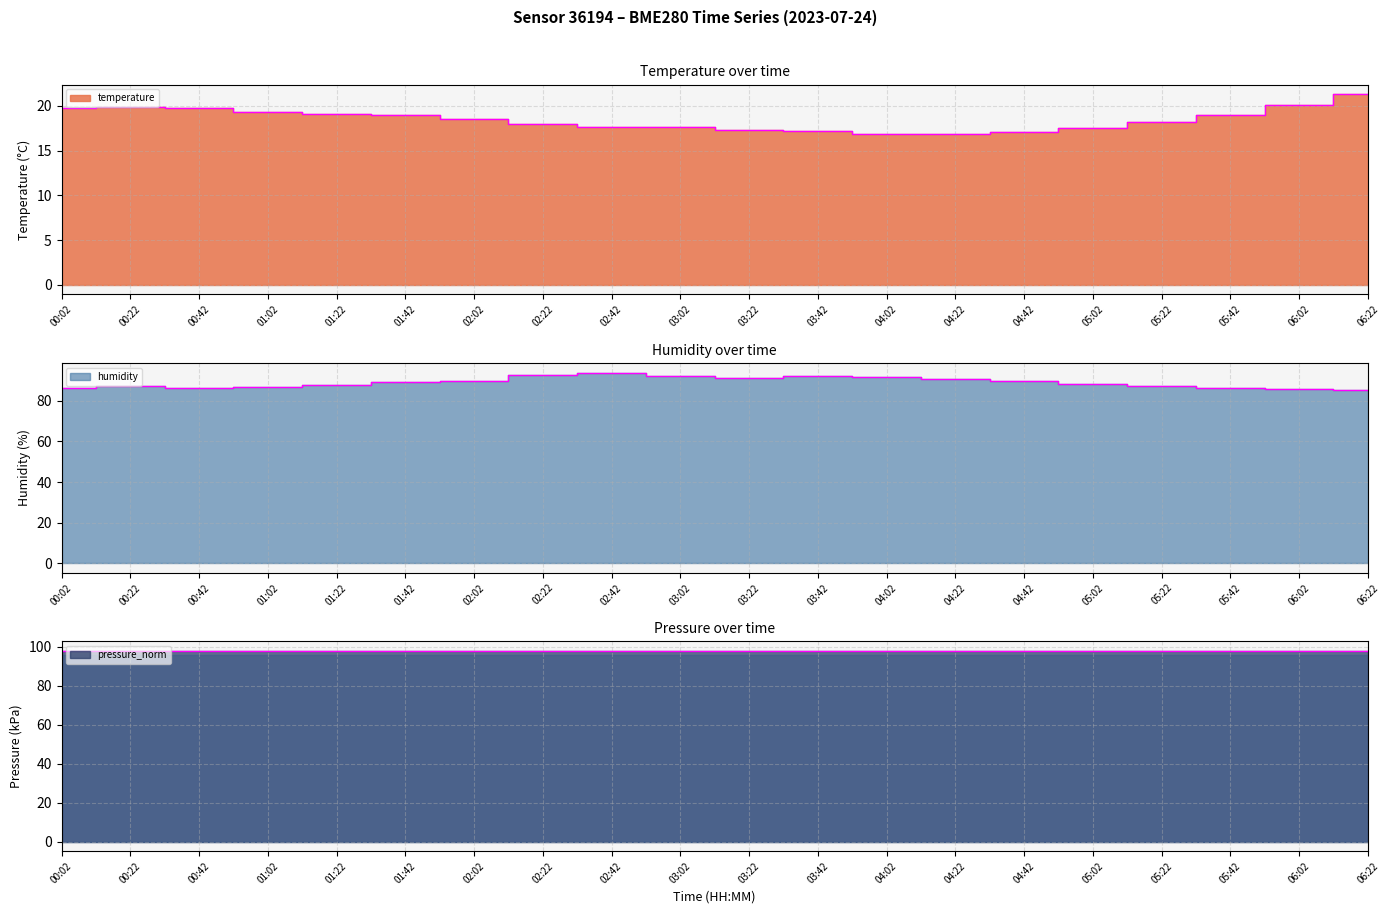

What is the total value across all series at 04:22?

205.3